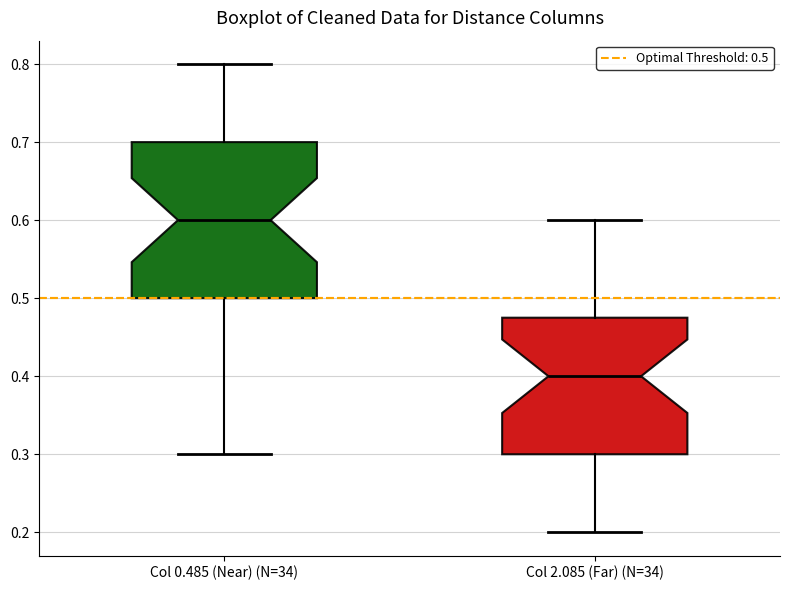

Comparing the boxes themselves (not the whiskers), which one is the tallest?

Col 0.485 (Near) (N=34)